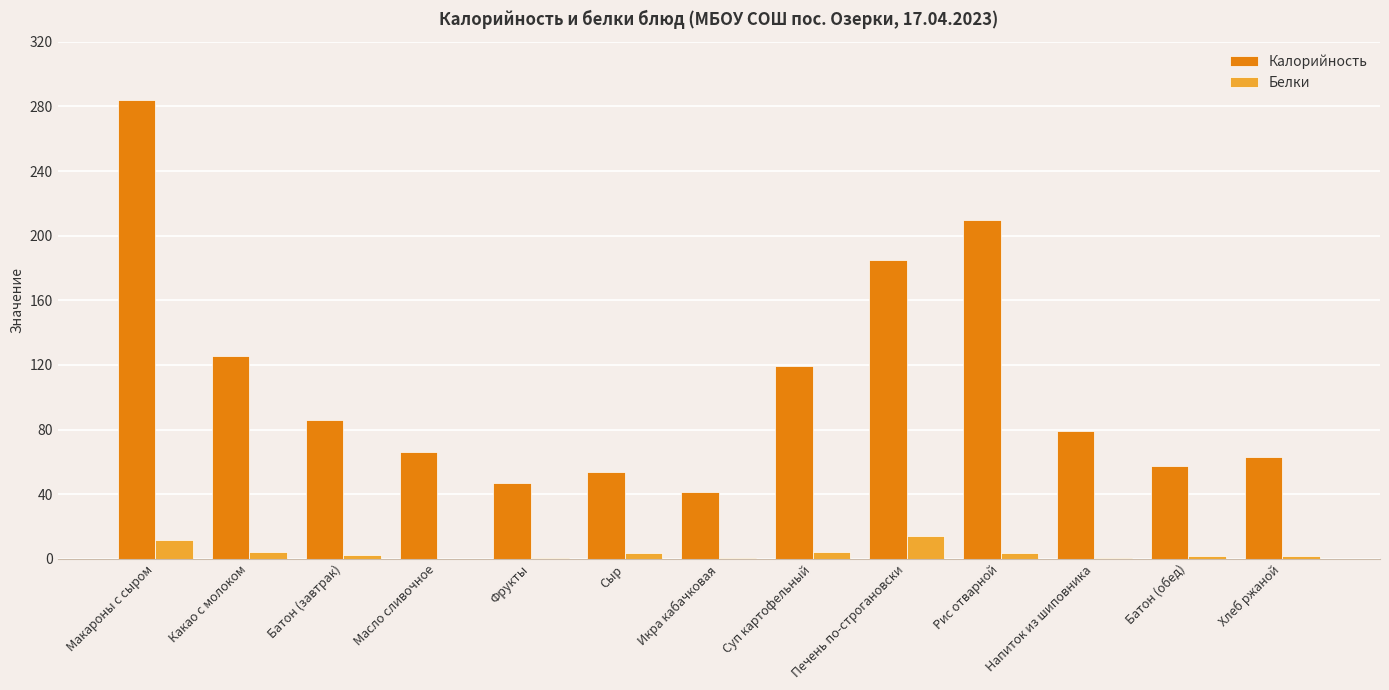

What is the maximum value for Калорийность?

284.2